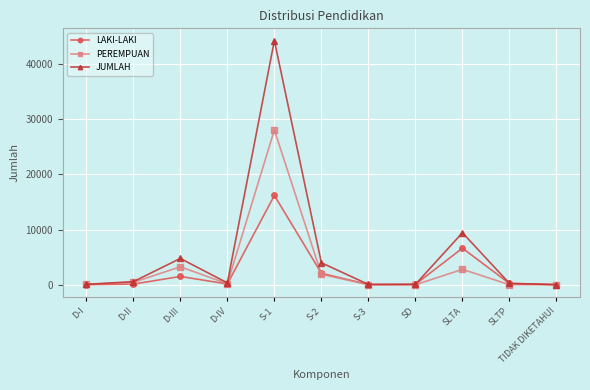

What is the minimum value for PEREMPUAN?

2